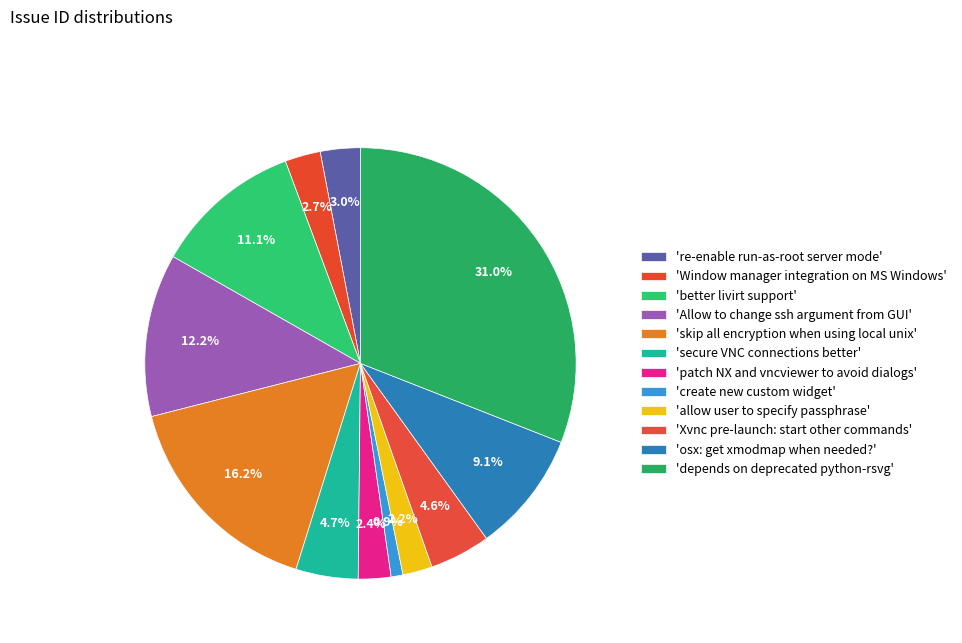

Which category has the smallest portion of the pie?

create new custom widget